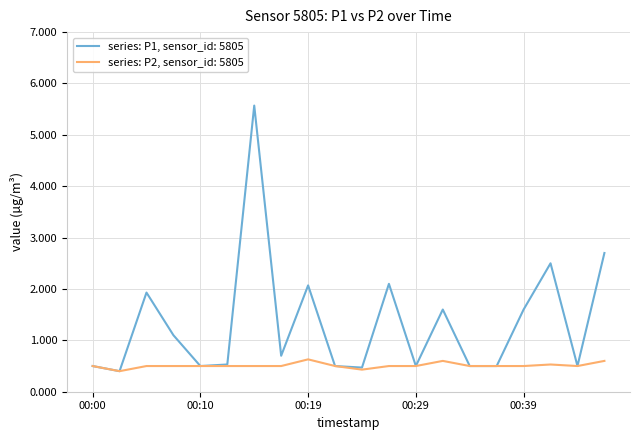

What is the minimum value shown in the chart?

0.4